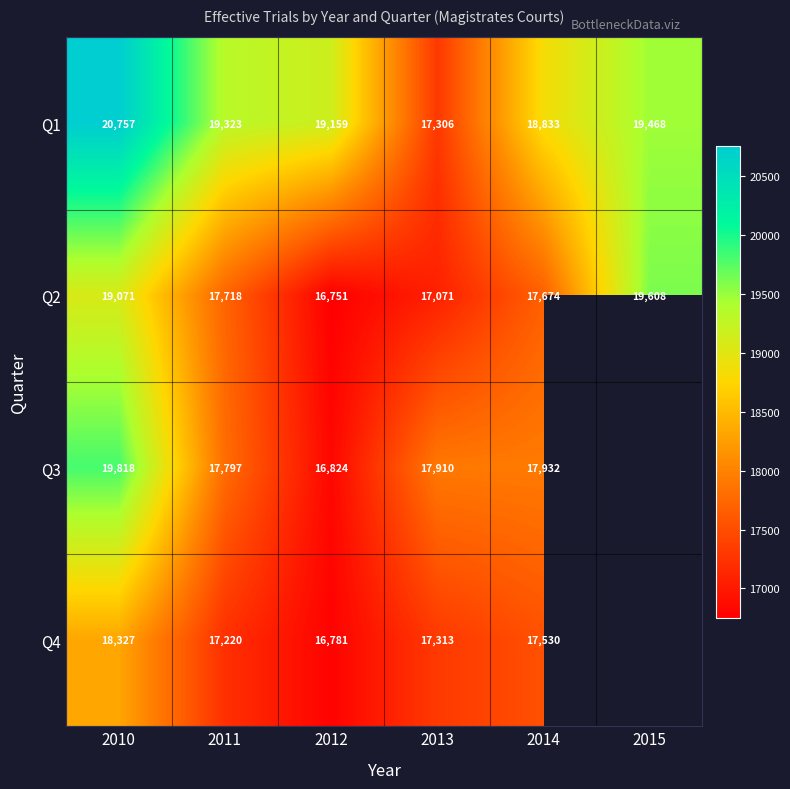

Which label corresponds to the smallest value in the chart?

2012